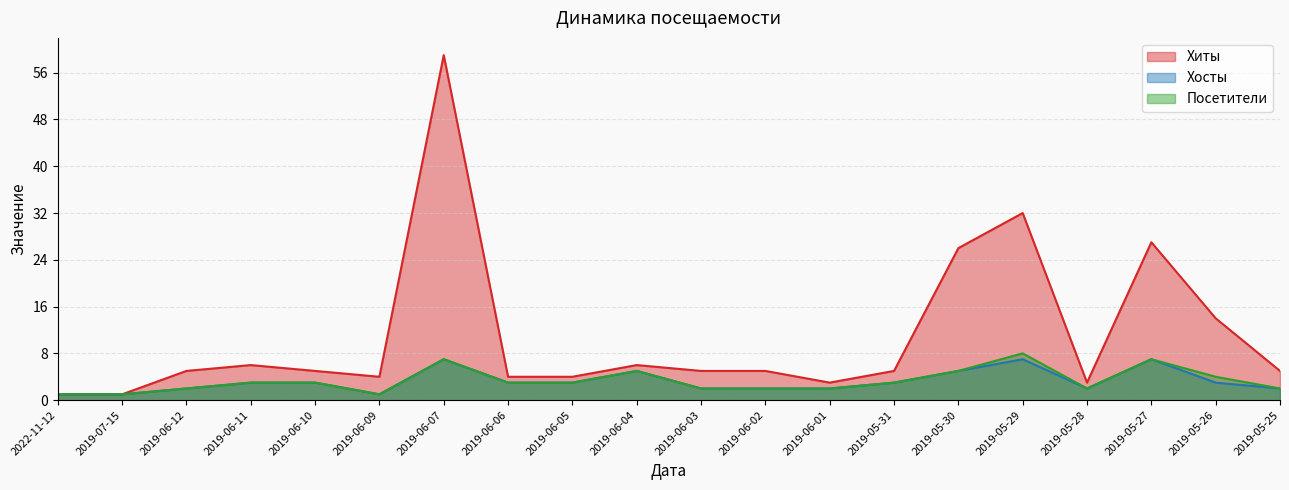

Where is Хосты nearest to the value 4?

2019-06-11